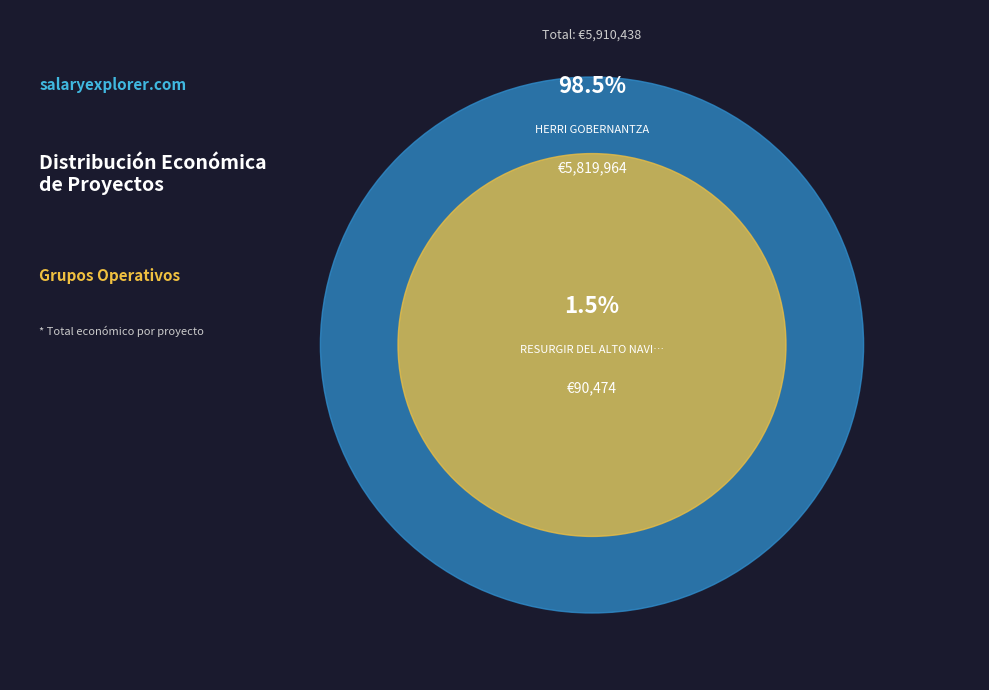

To the nearest percent, what portion does HERRI GOBERNANTZA represent?

98%